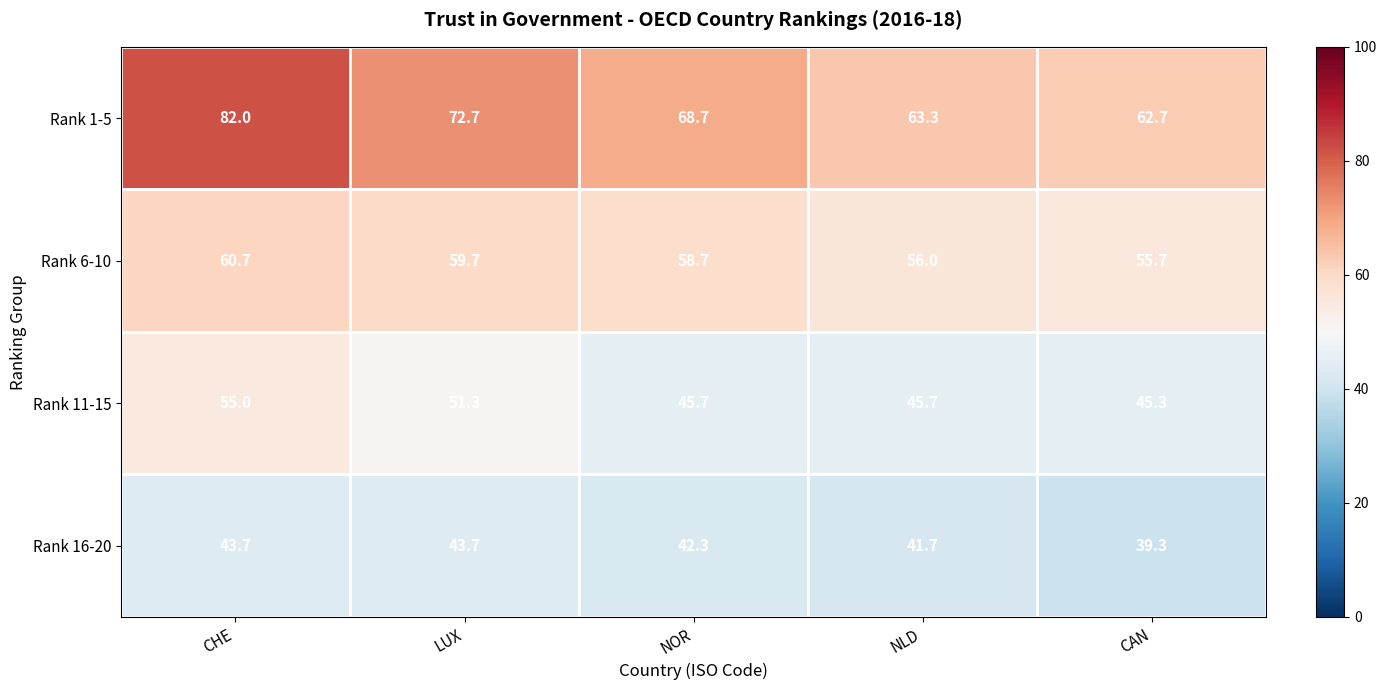

Rank the series at CHE from highest to lowest value.

Rank 1-5, Rank 6-10, Rank 11-15, Rank 16-20